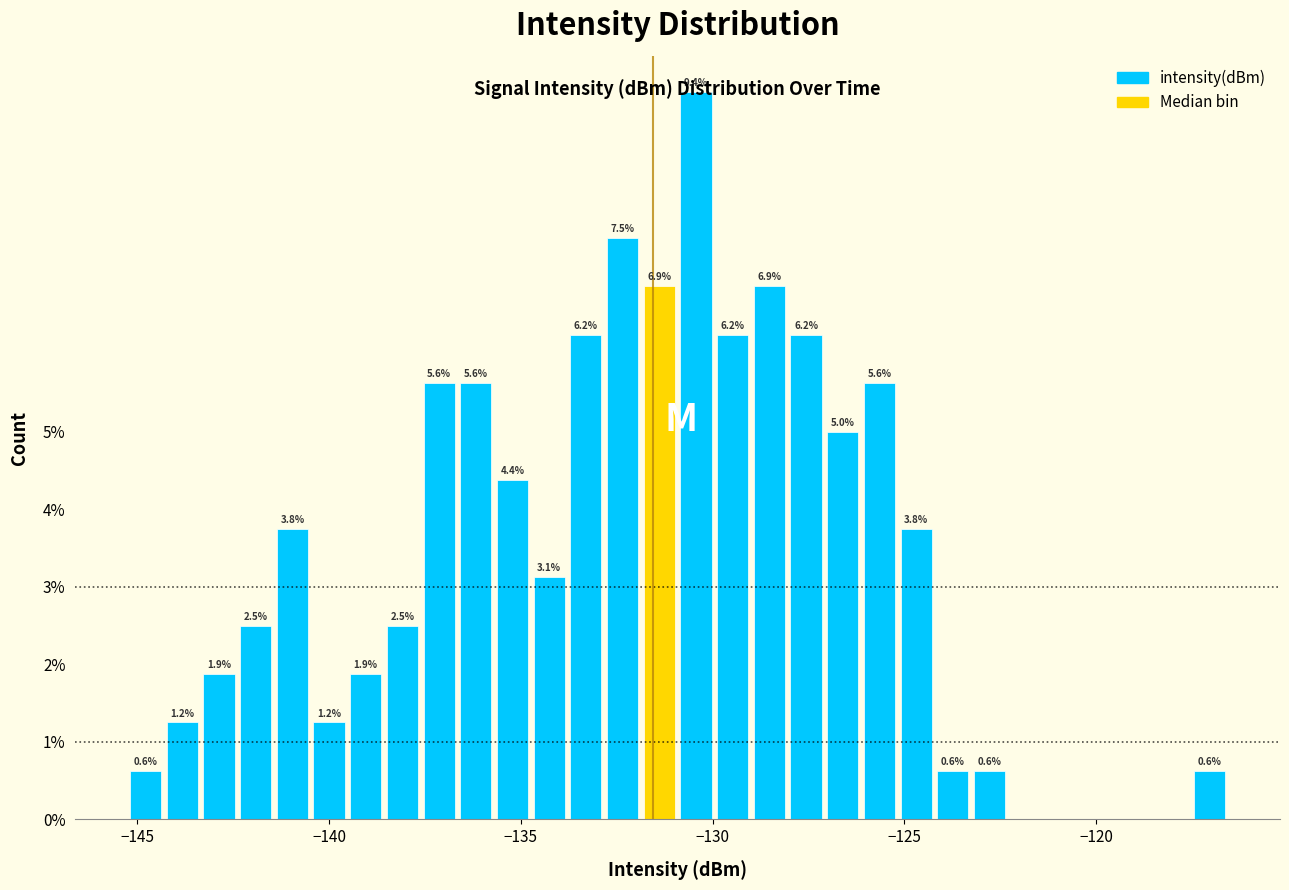

Read against the x-axis, roughly where is the centre of the tallest bar?

-130.5